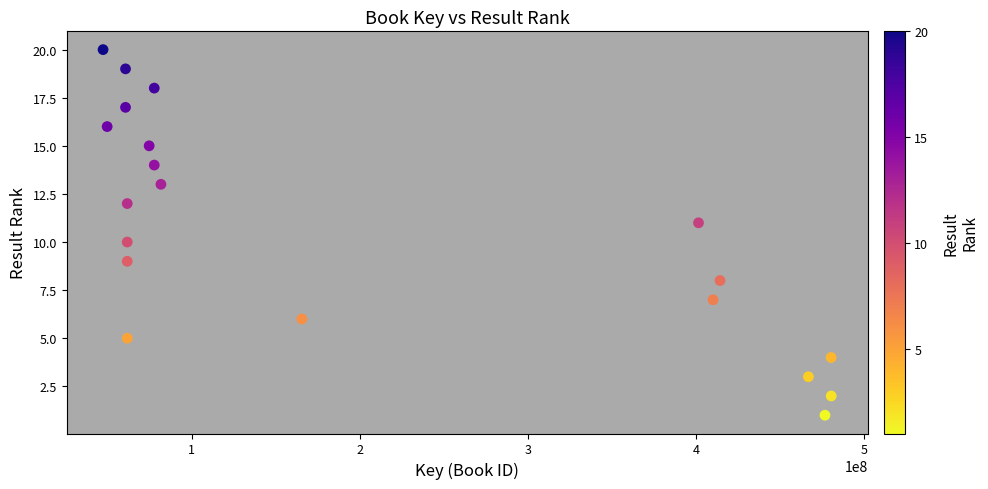

What is the range of Y values (max minus min)?

19